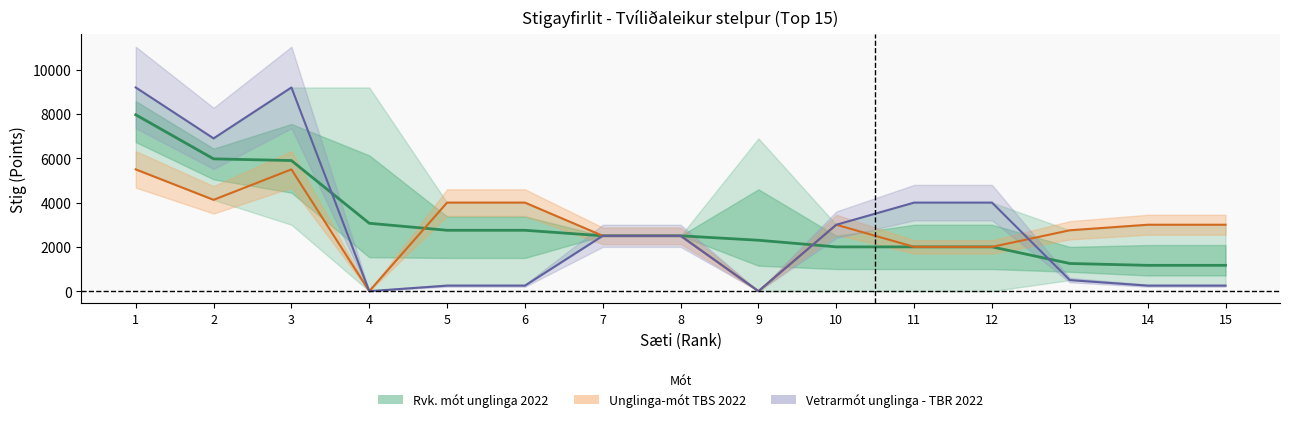

How many values in Unglinga-mót TBS 2022 are above zero?

13